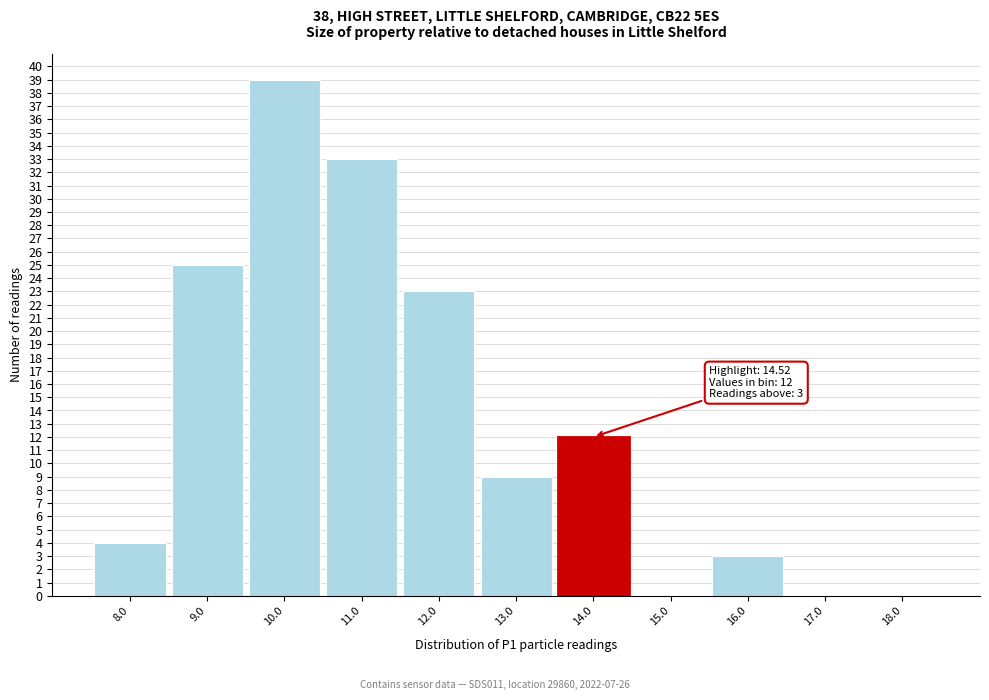

Reading left to right, transcribe all the data shown in this chart.

8.0=4	9.0=25	10.0=39	11.0=33	12.0=23	13.0=9	14.0=12	15.0=0	16.0=3	17.0=0	18.0=0